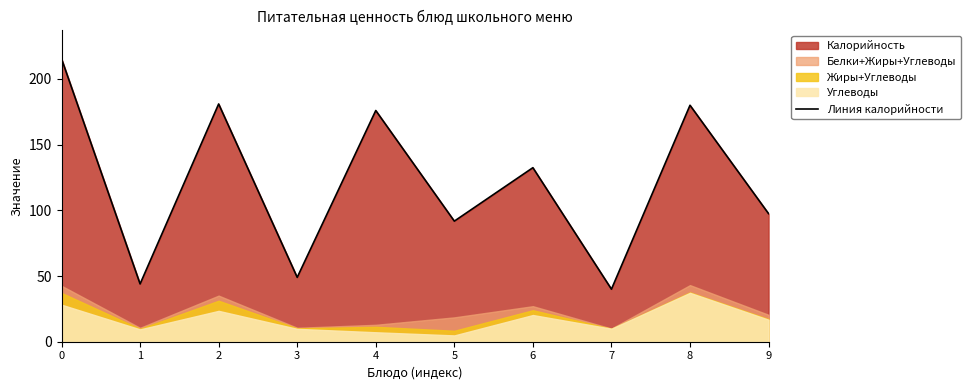

Which label corresponds to the smallest value in the chart?

7